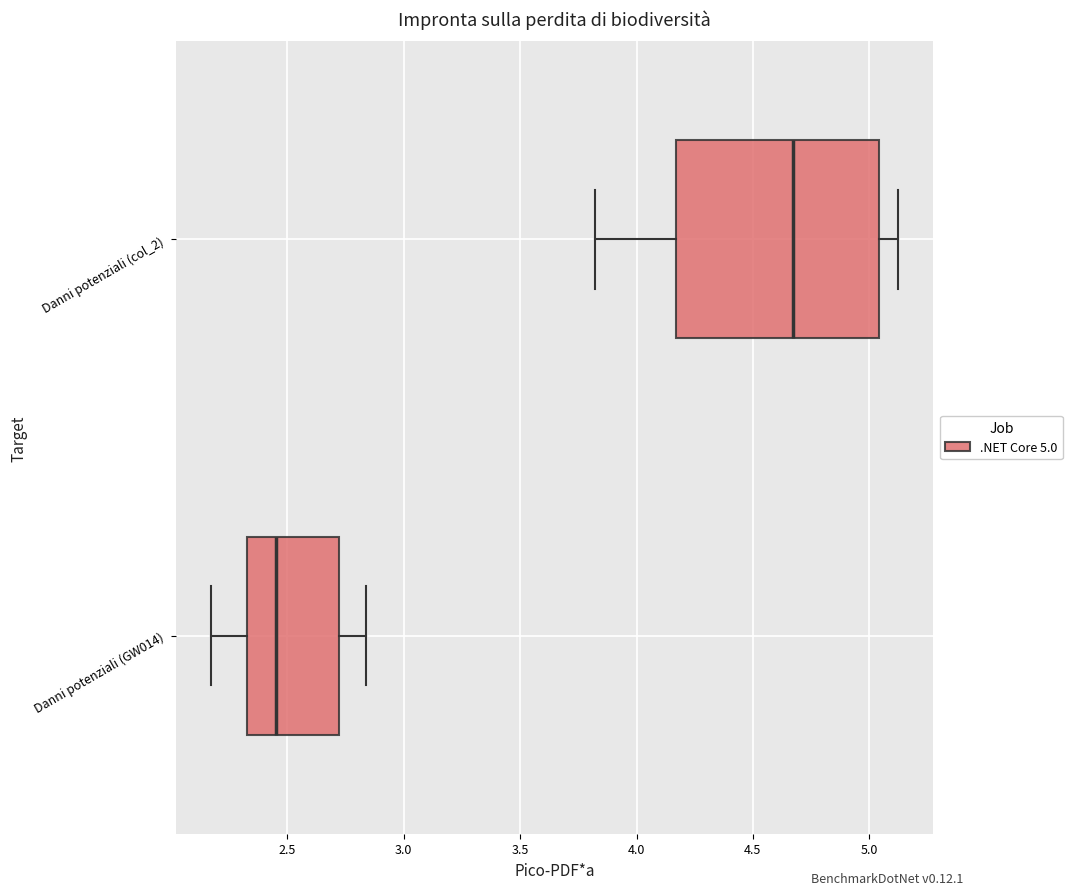

Which box has the furthest to the right median line?

Danni potenziali (col_2)